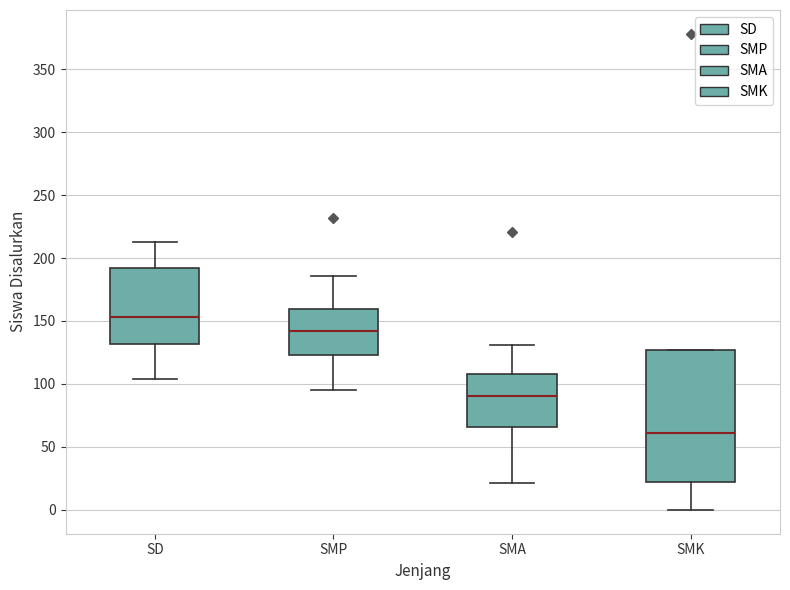

Which box has the lowest median line?

SMK